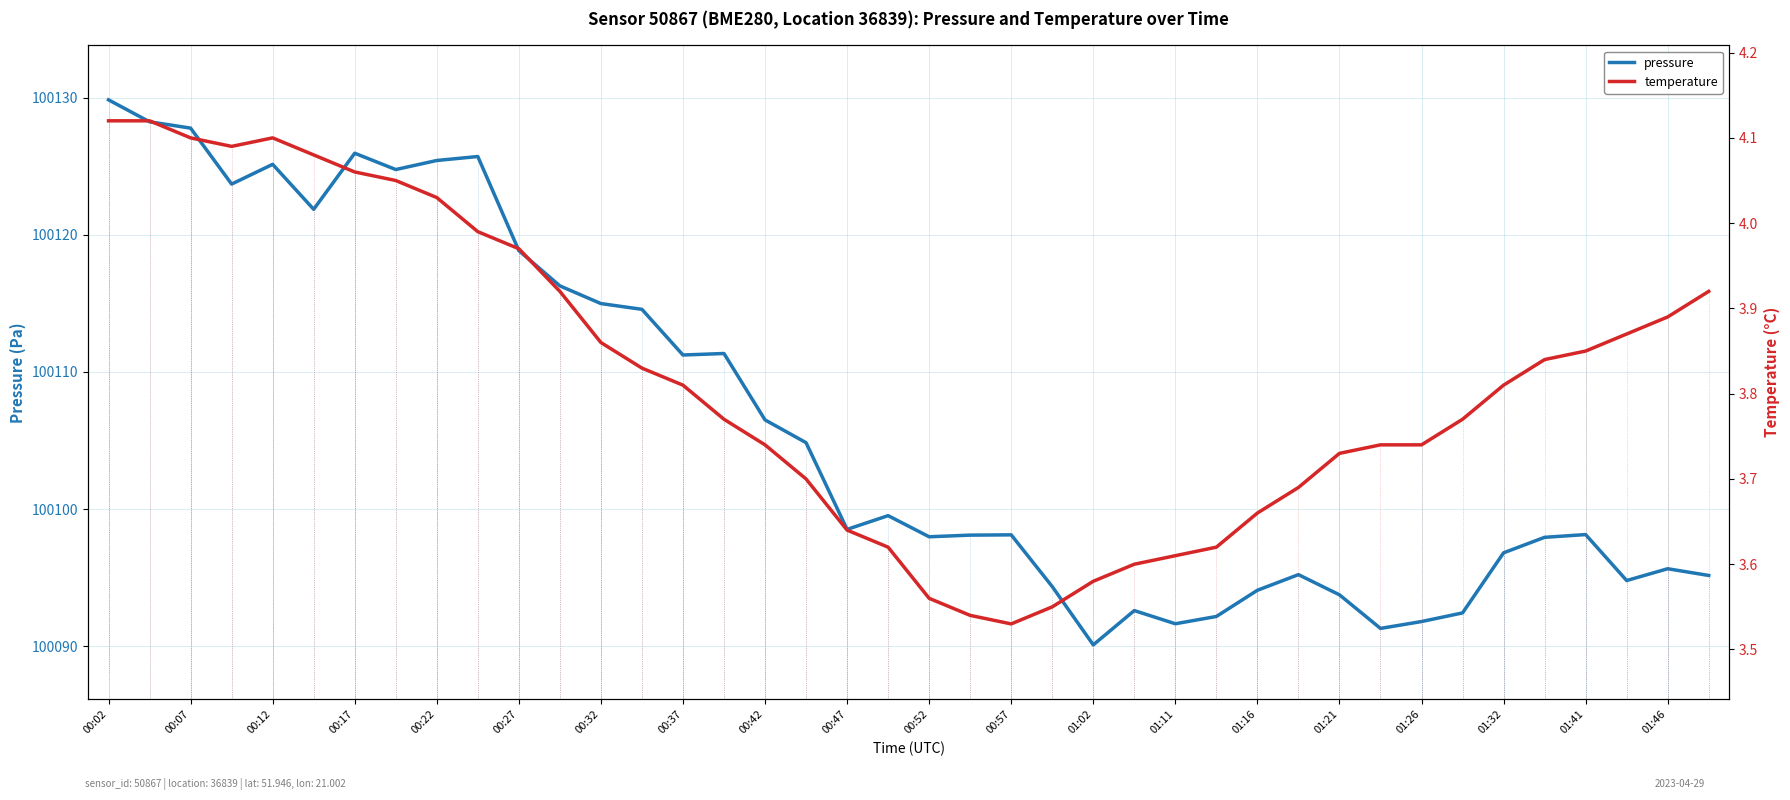

Between 00:02 and 27, which is larger?

00:02